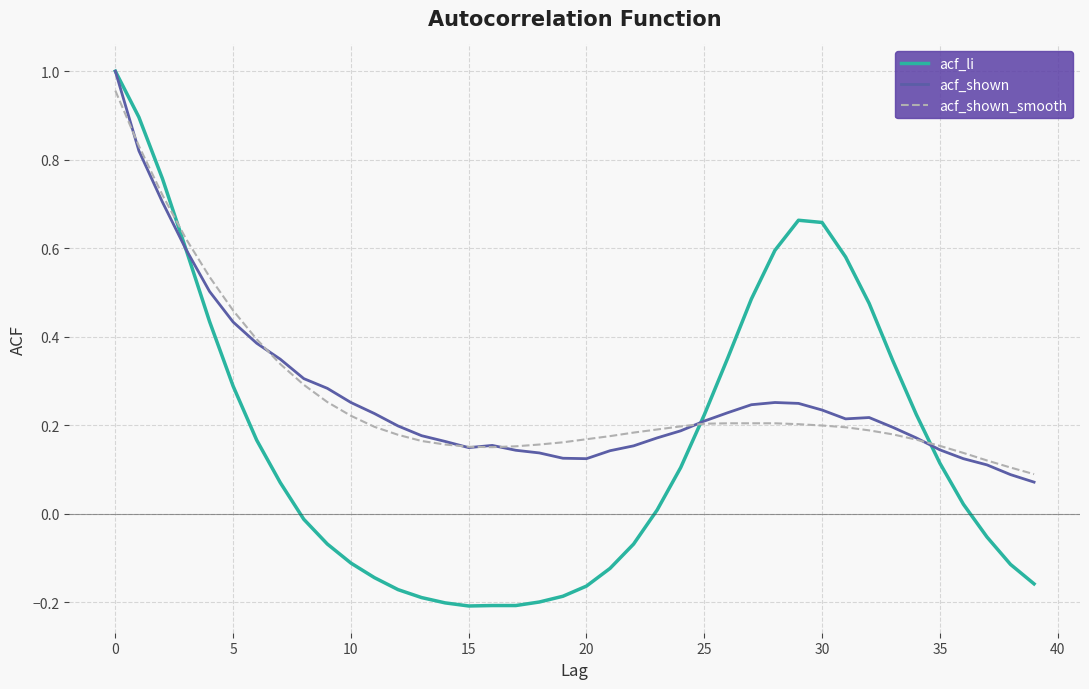

How many lines are shown in the chart?

3